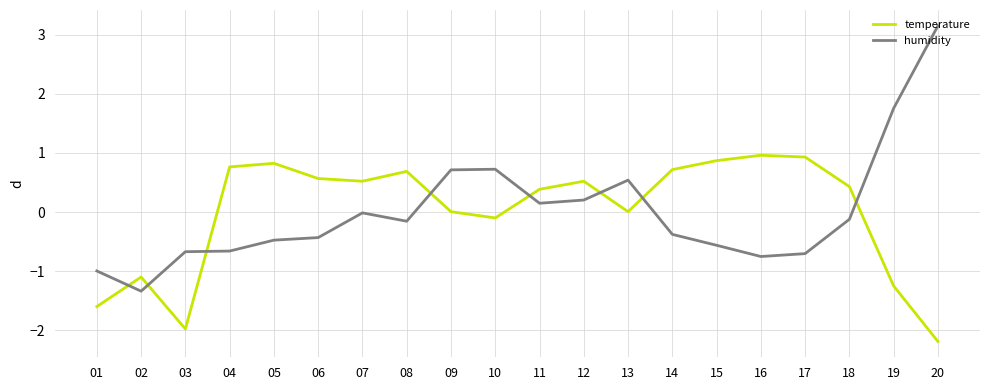

True or false: humidity has more than 1 points higher than both neighbors.

True